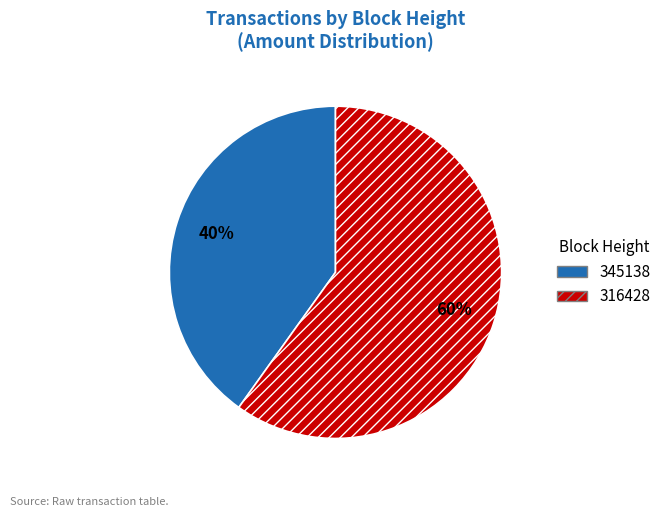

Count the number of slices in the pie.

2